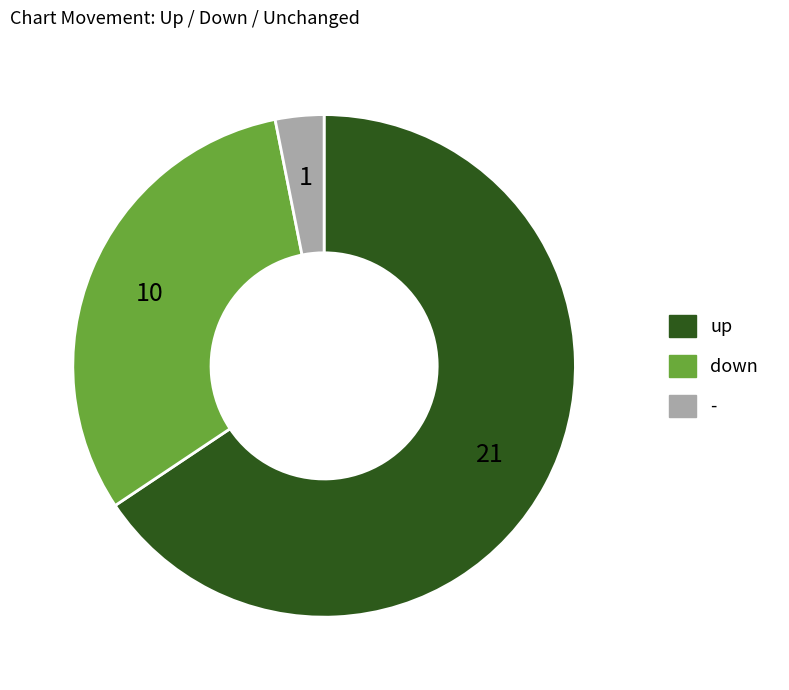

Is the sum of - and up greater than half?

Yes